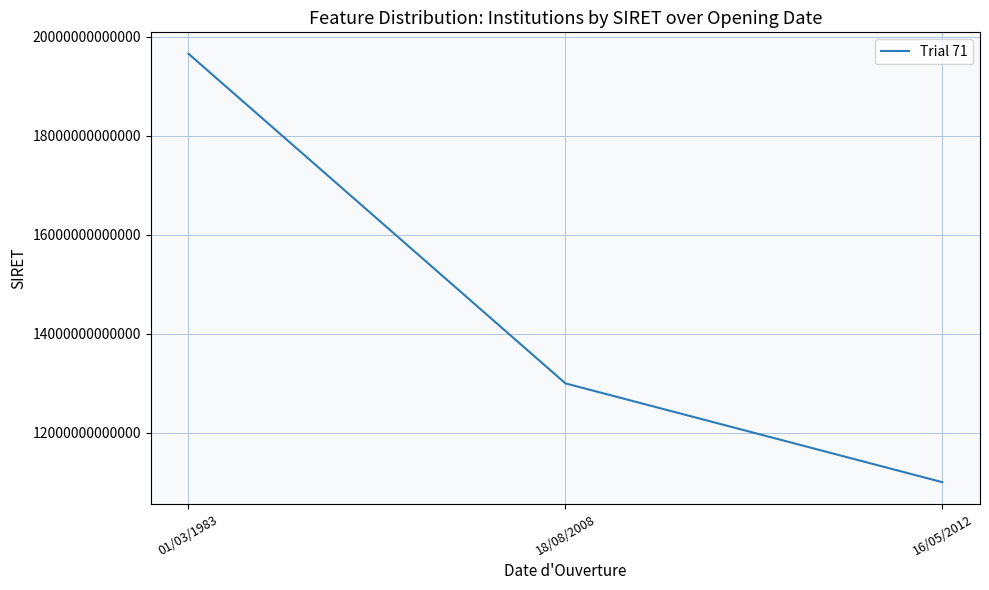

Where is the data nearest to the value 15332419400025?

18/08/2008